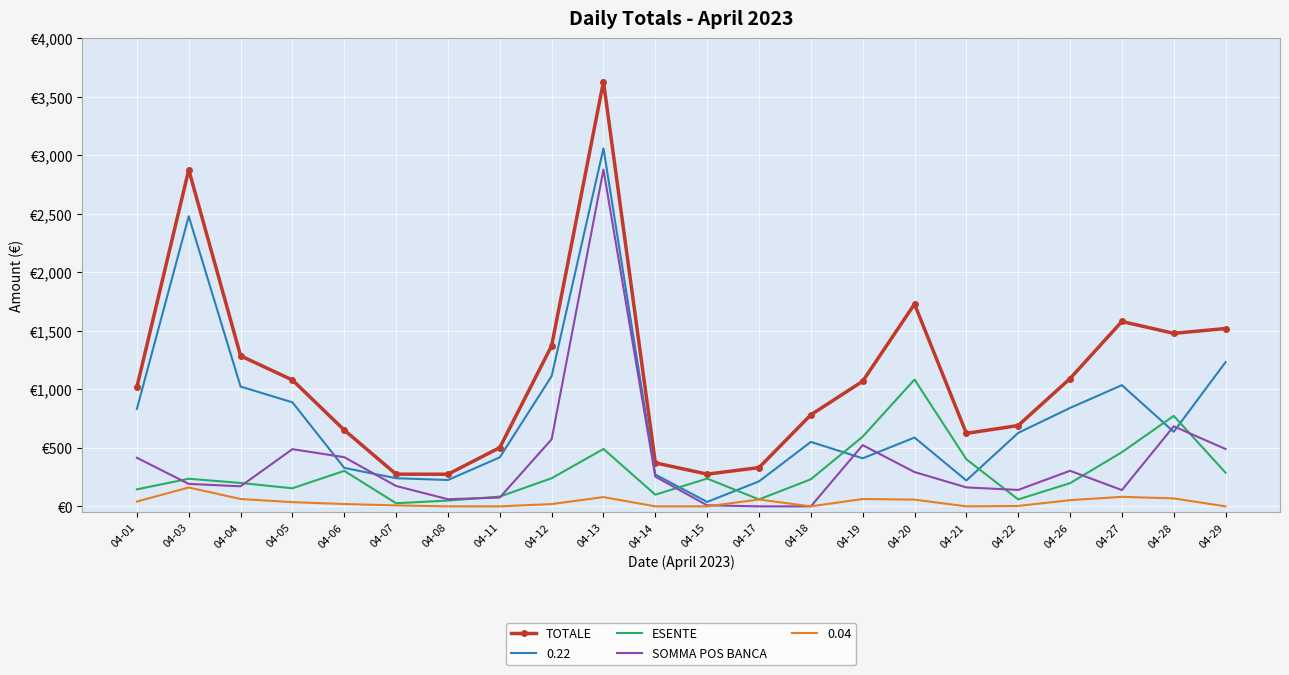

Which series changed the most between 04-04 and 04-20?

ESENTE